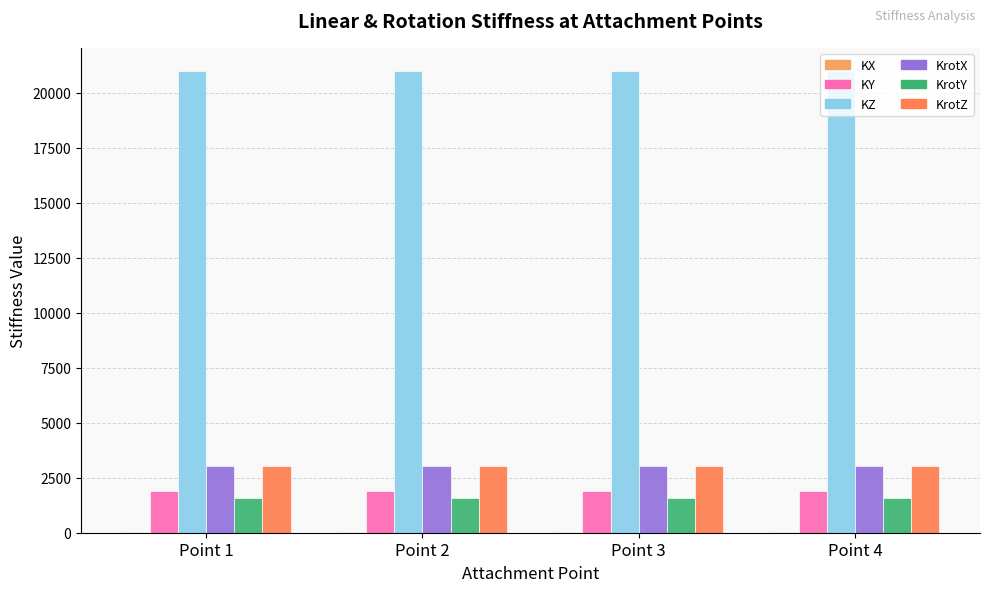

What is the maximum value shown in the chart?

21000.0